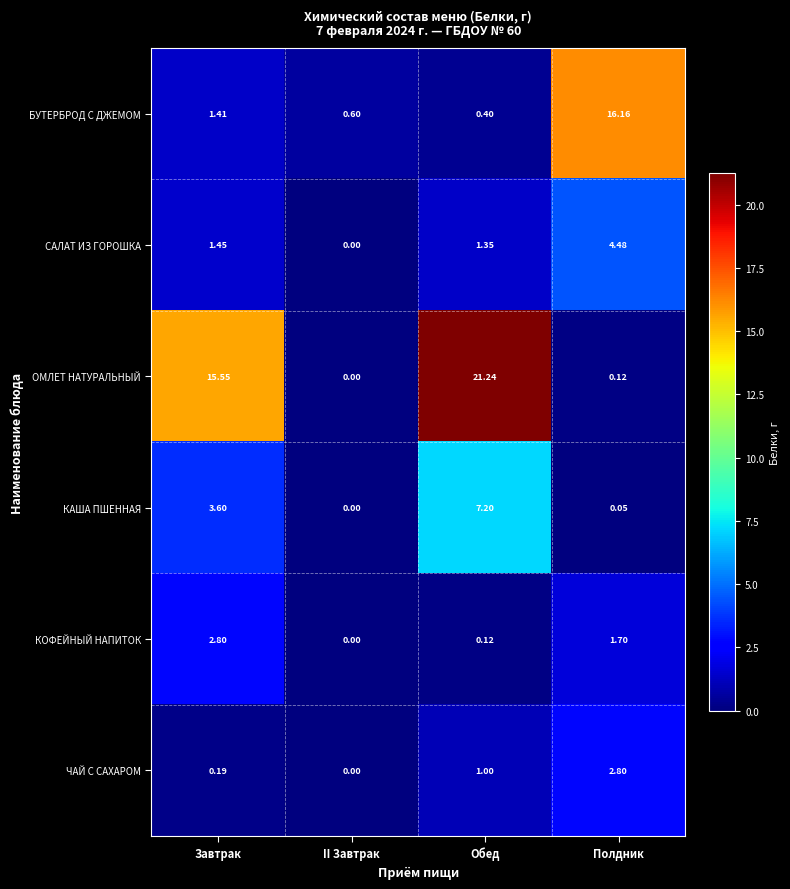

List the labels in order of ЧАЙ С САХАРОМ value, largest first.

Полдник, Обед, Завтрак, II Завтрак